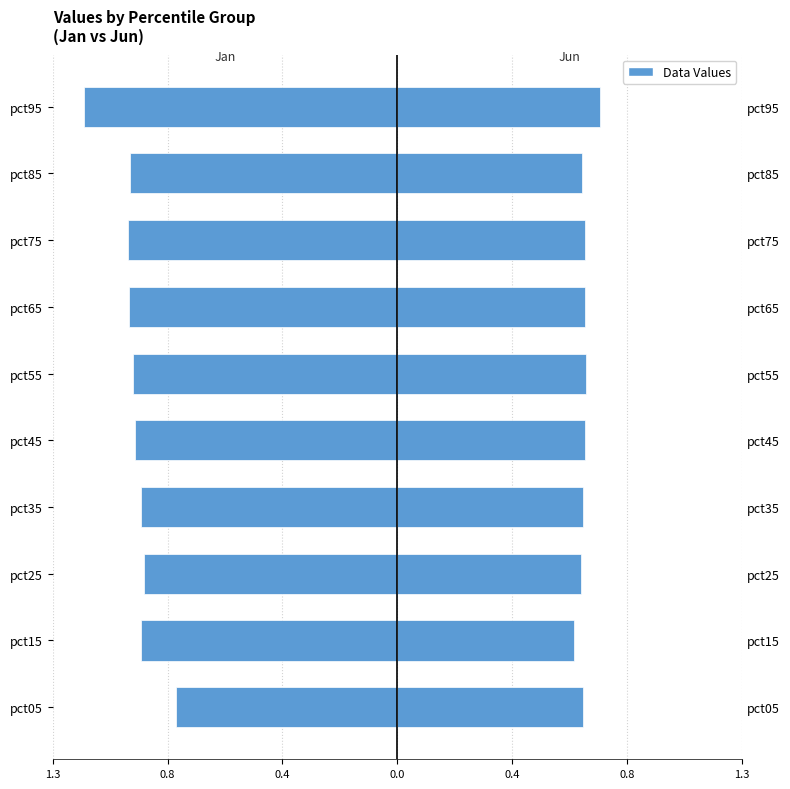

At how many categories does at least one series exceed 0?

10